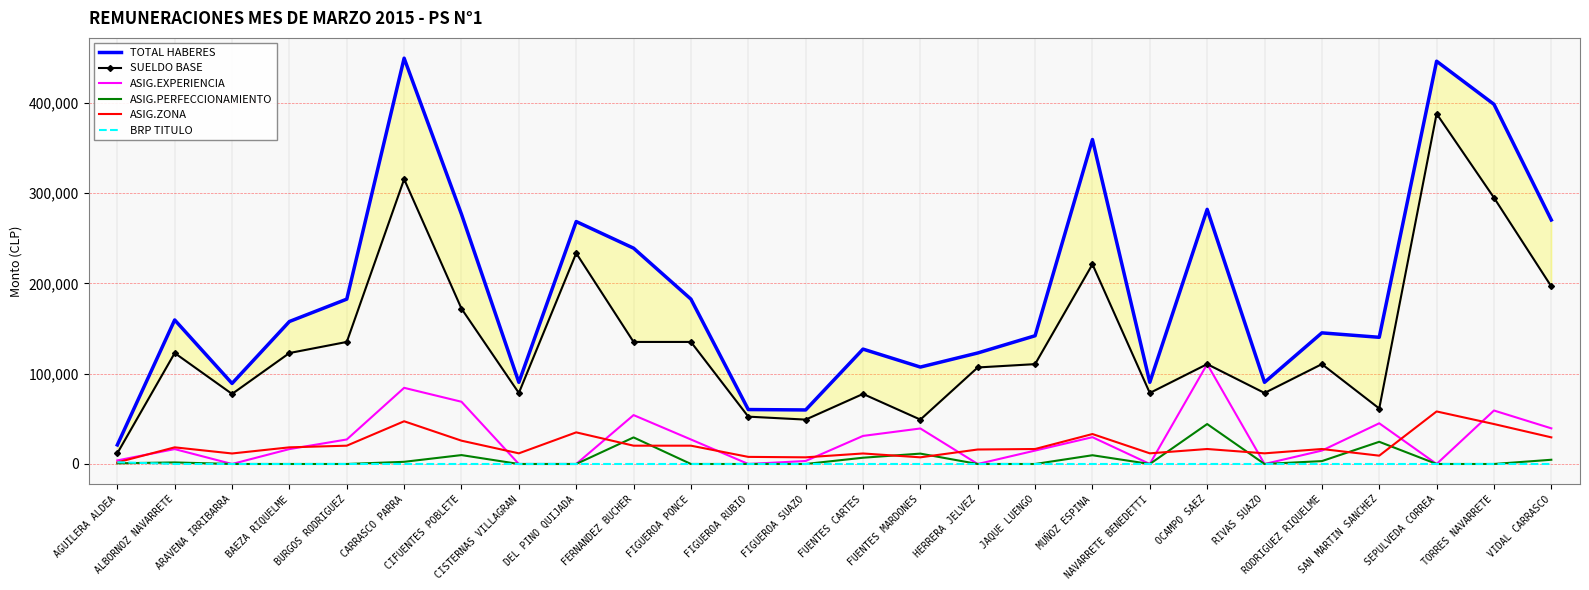

True or false: ASIG.PERFECCIONAMIENTO and SUELDO BASE cross at least once.

False